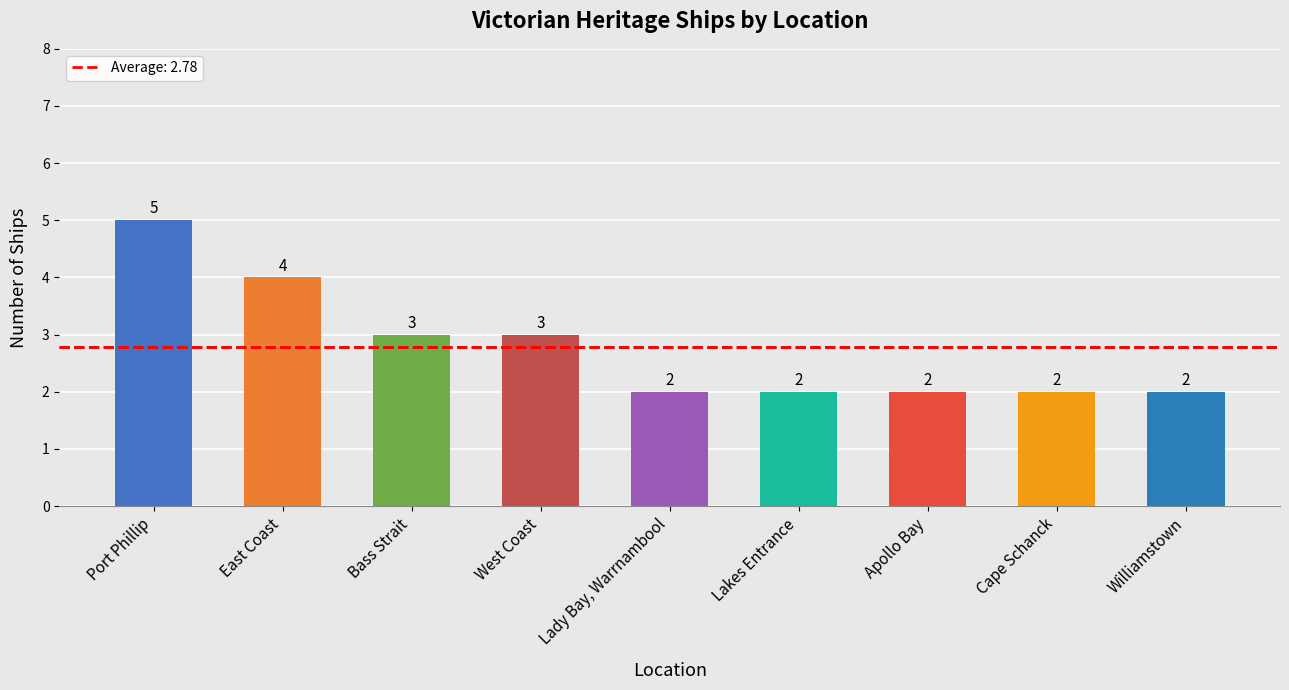

What is the greatest value displayed?

5